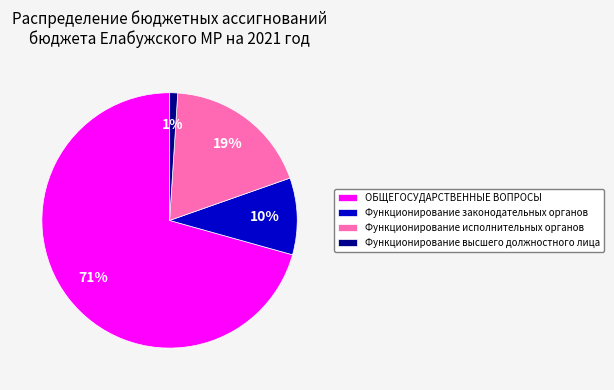

Which slice represents more than half of the pie?

ОБЩЕГОСУДАРСТВЕННЫЕ ВОПРОСЫ